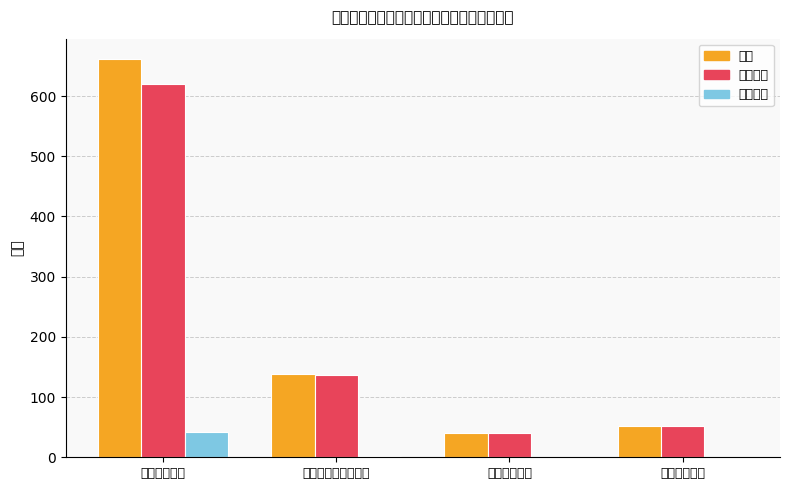

Which series has the largest range (max minus min)?

合计